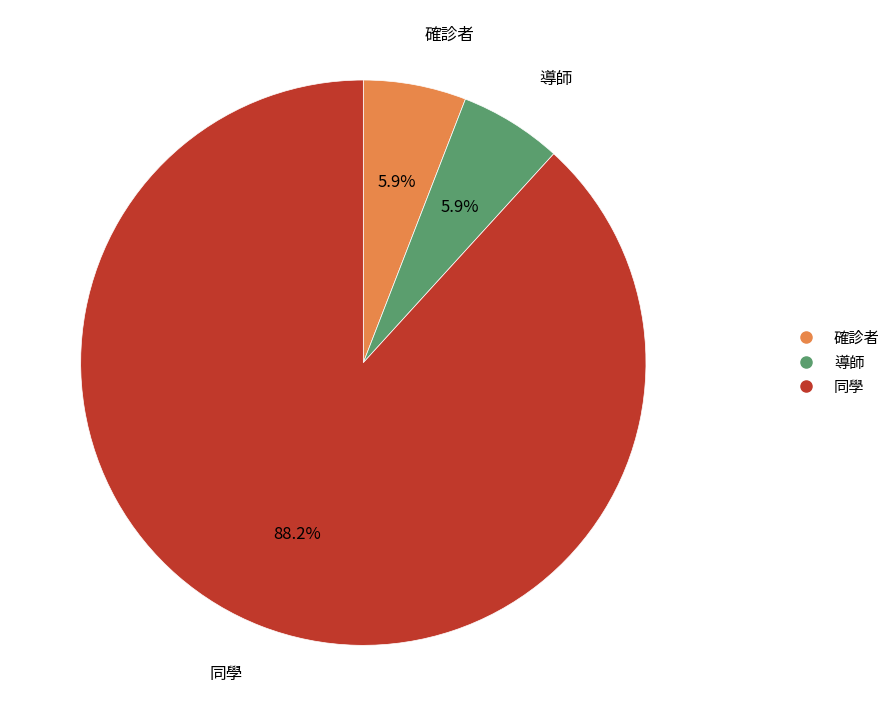

How many slices are in this pie chart?

3